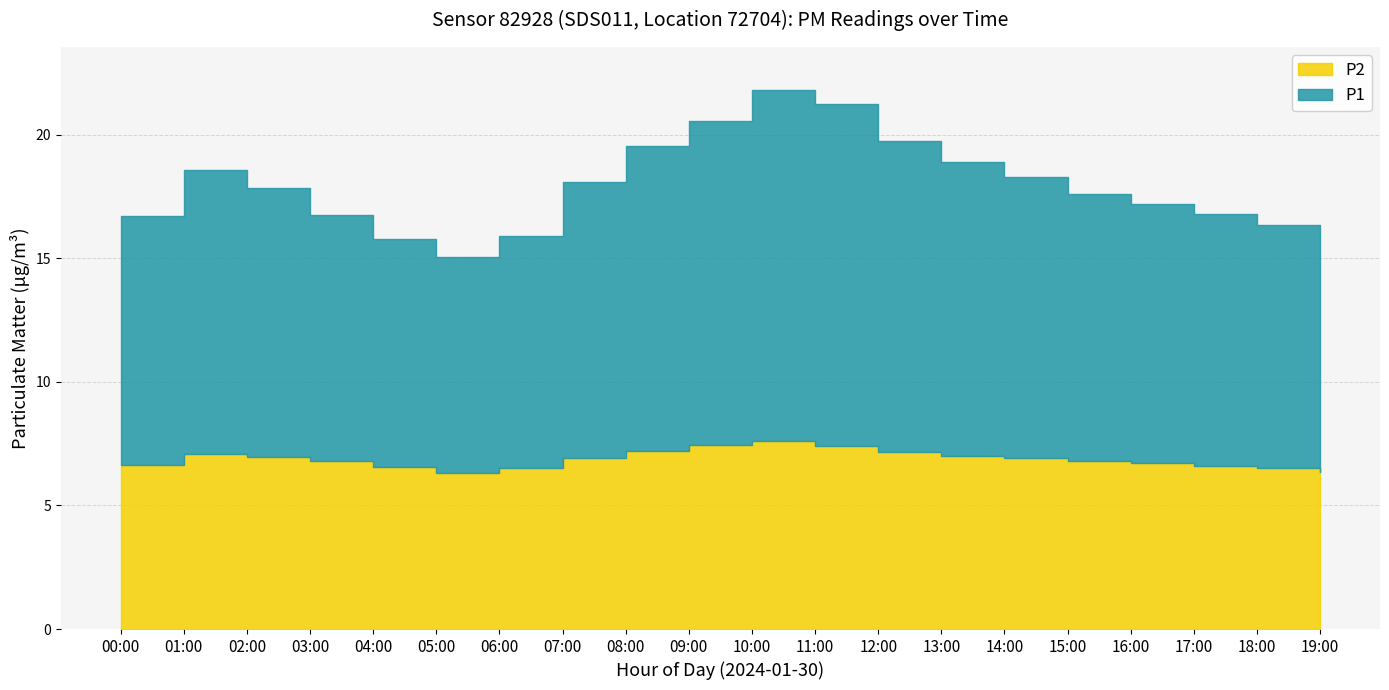

The P2 series shows 7.2 at 12:00. True or false?

True